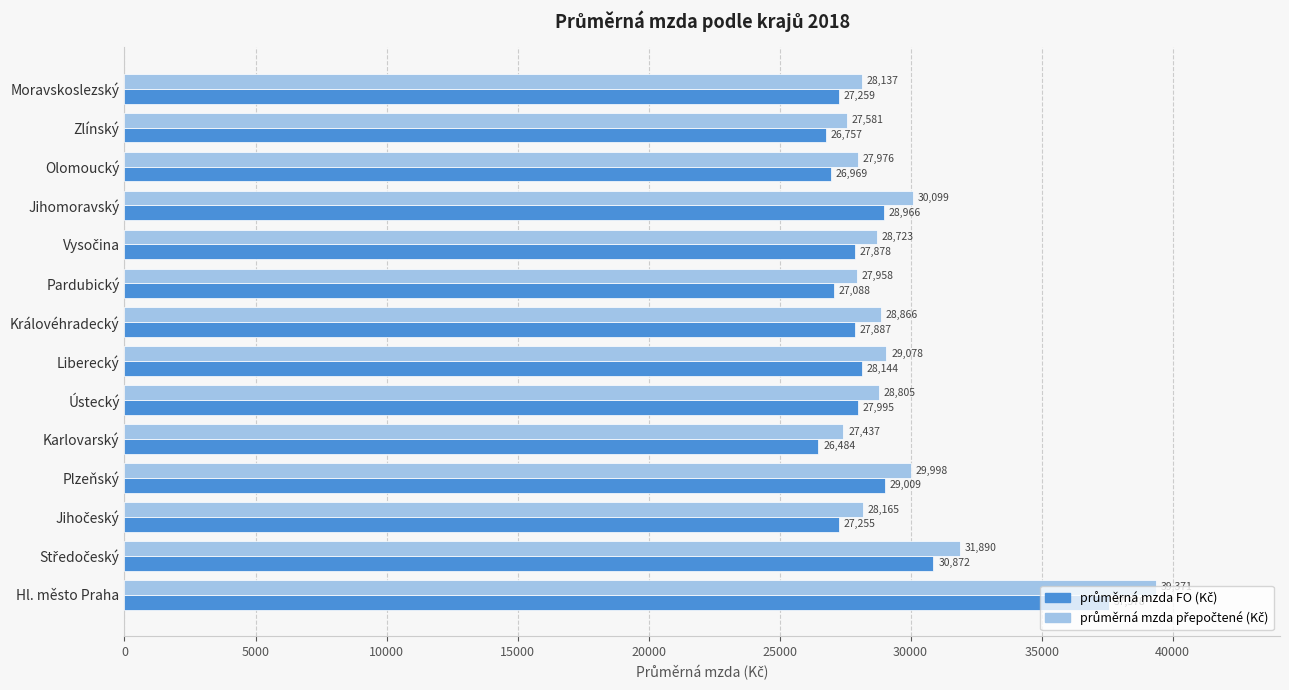

Which label corresponds to the smallest value in the chart?

Karlovarský